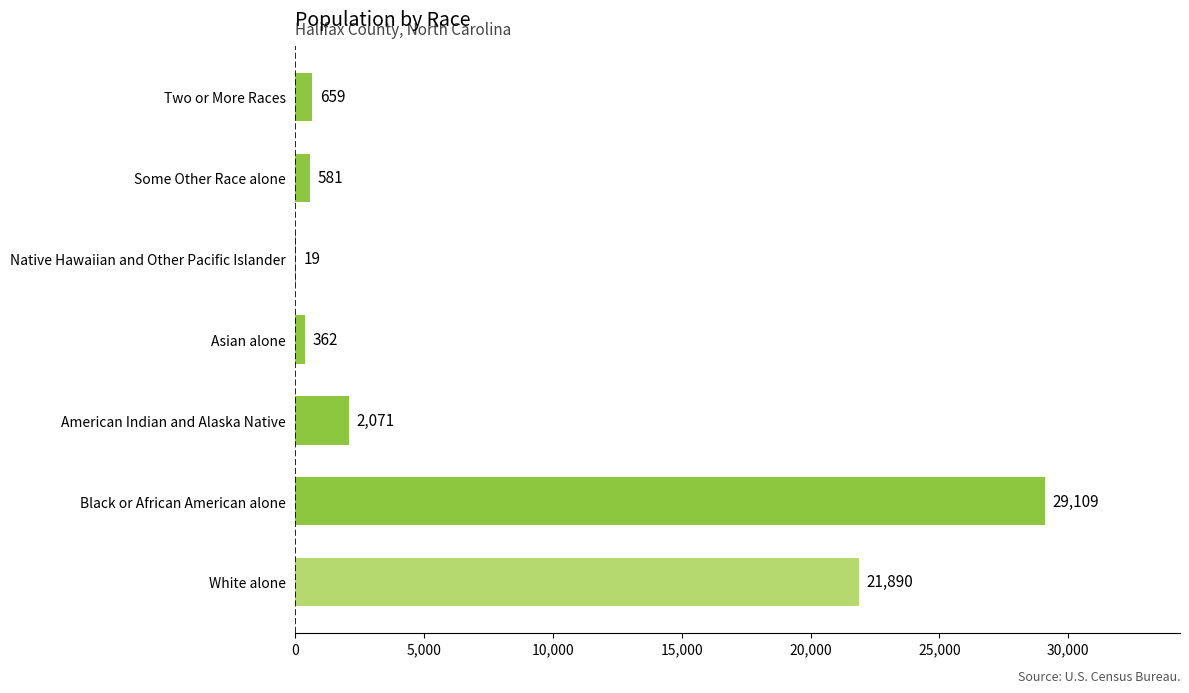

Is it true that the value at Two or More Races is 659?

True